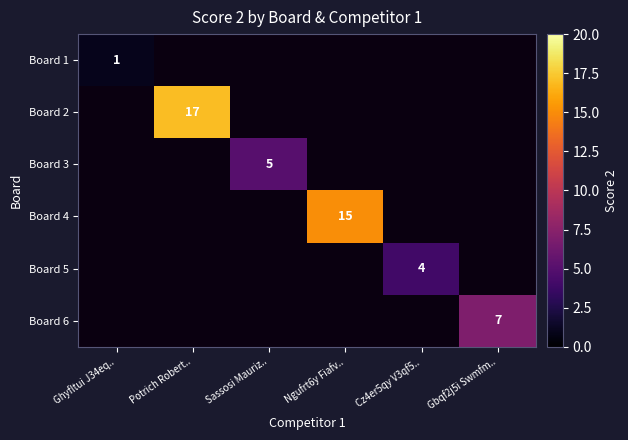

How many data points does each series have?

6